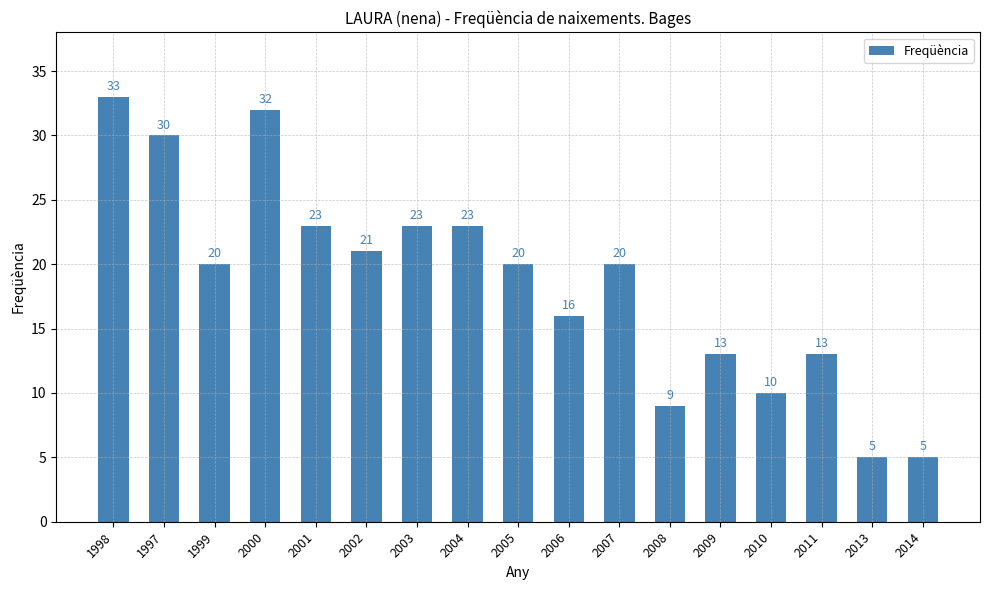

Approximately how many times larger is the value at 2007 compared to 2011?

1.5